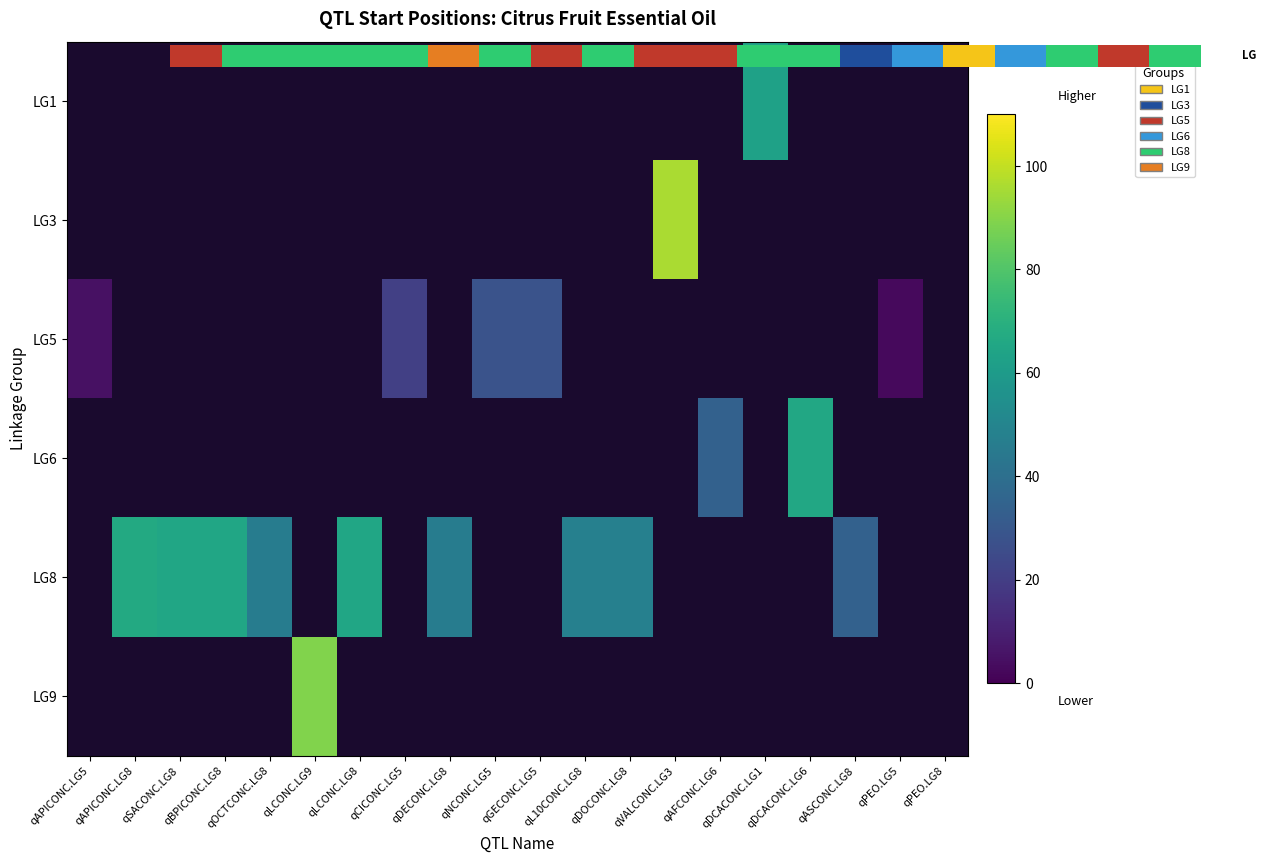

At which category does the chart reach its minimum across all series?

qPEO.LG5